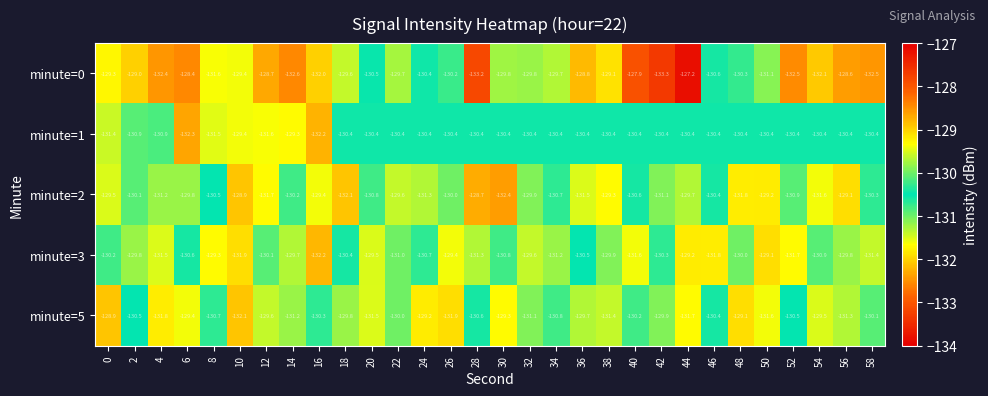

What is the spread (max minus min) of values at 52?

2.1